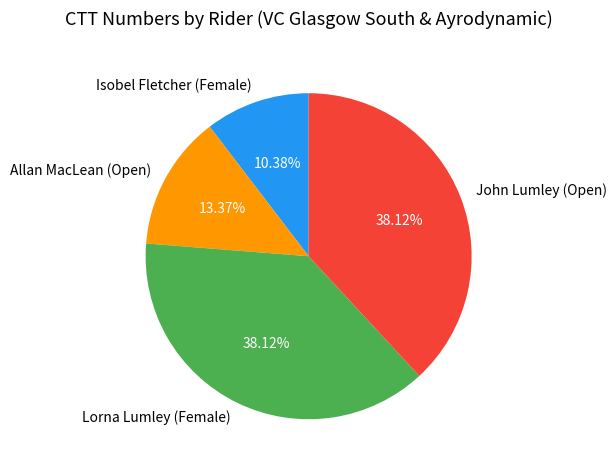

How many slices are in this pie chart?

4